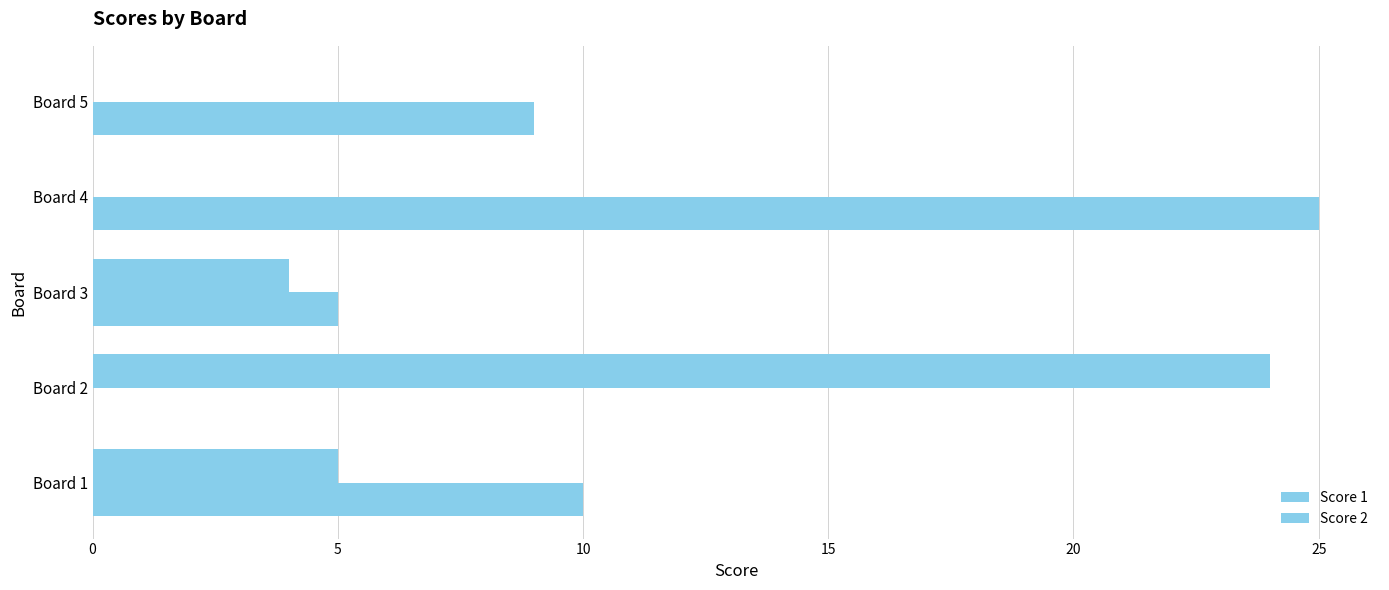

How many data points does each series have?

5